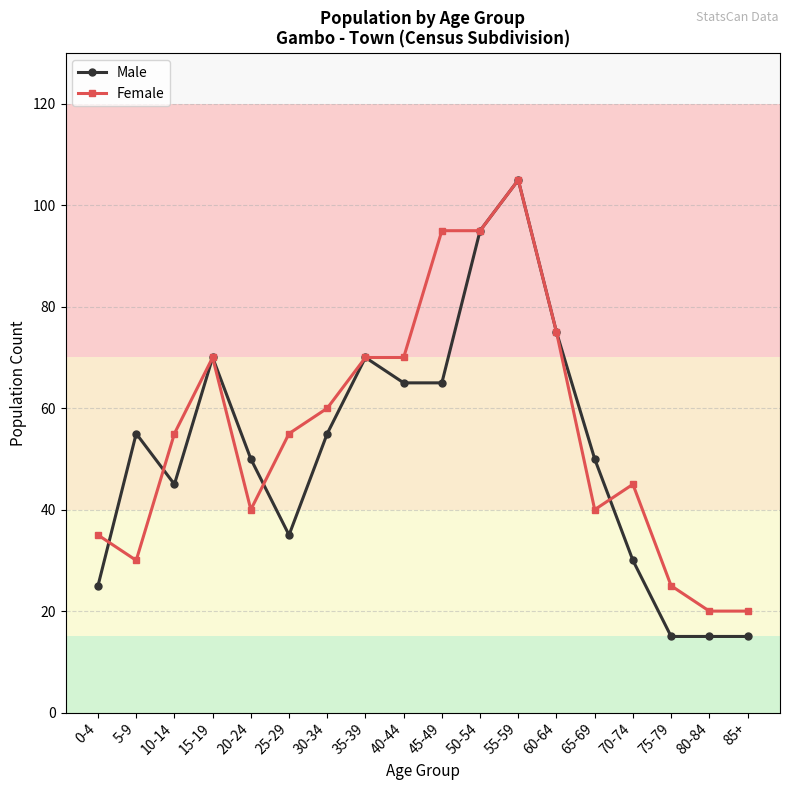

Reading left to right, list all the values displayed in this chart.

Male: 25	55	45	70	50	35	55	70	65	65	95	105	75	50	30	15	15	15
Female: 35	30	55	70	40	55	60	70	70	95	95	105	75	40	45	25	20	20